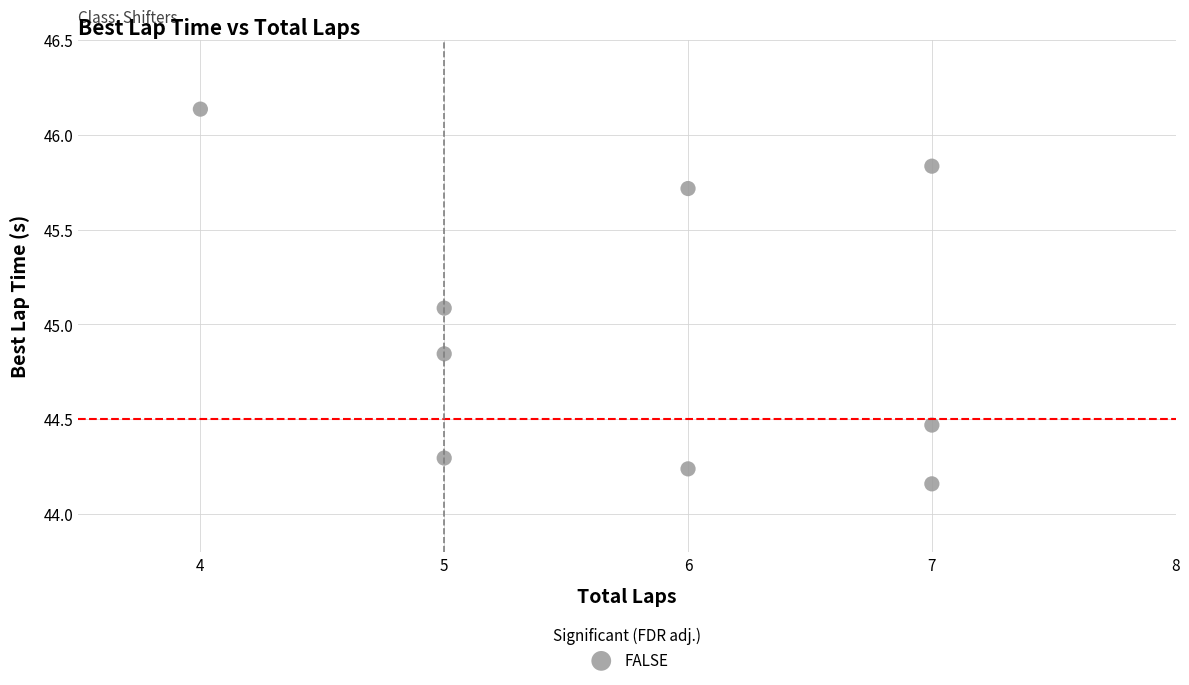

What is the range of X values (max minus min)?

3.0